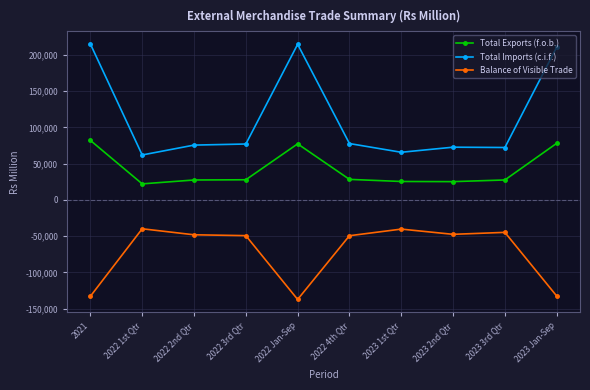

The value of Total Exports (f.o.b.) at 2022 Jan-Sep is 117217. True or false?

False